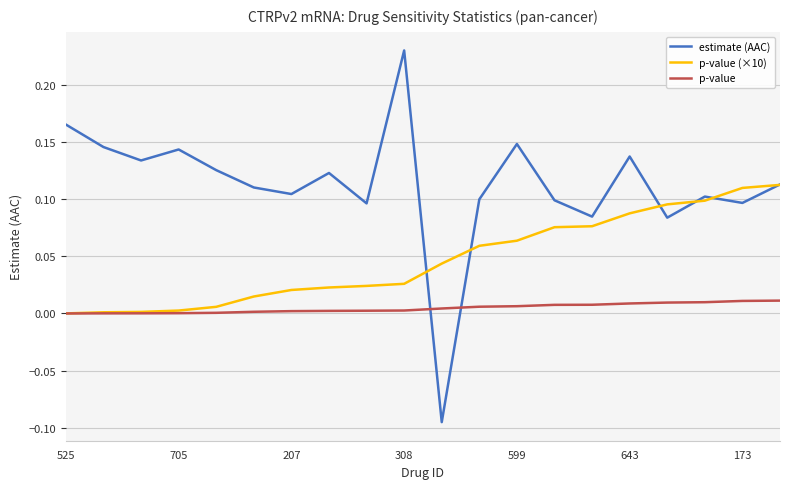

True or false: estimate (AAC) and p-value intersect in this chart.

True